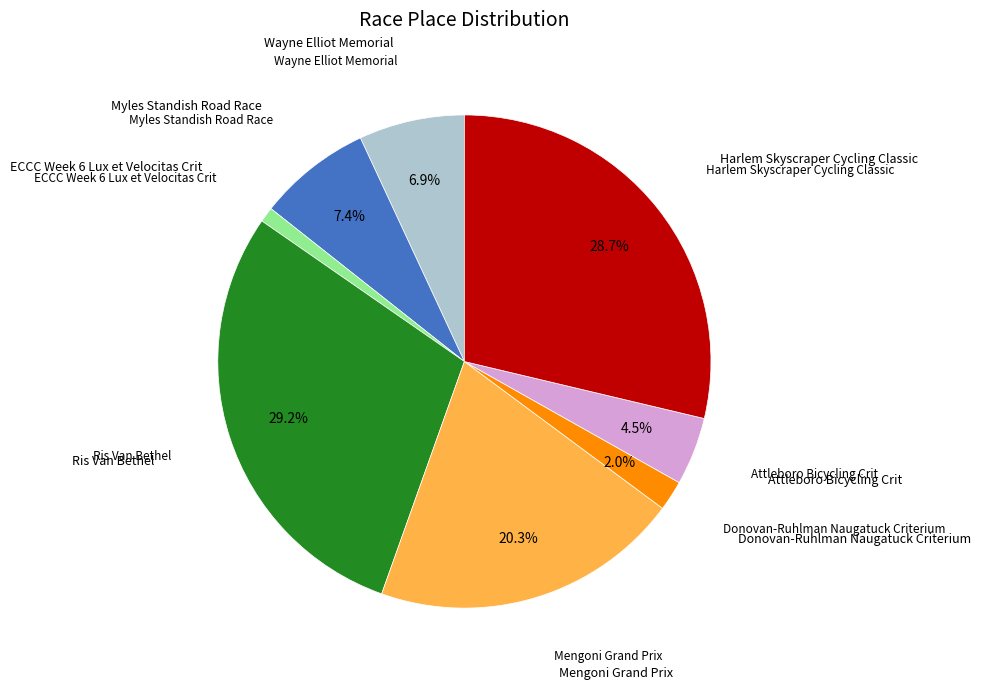

Is Donovan-Ruhlman Naugatuck Criterium the majority of the pie?

No